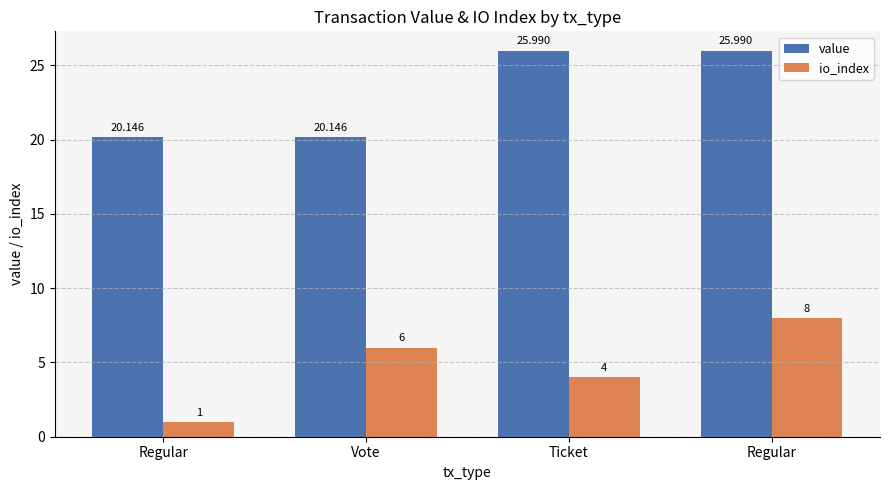

True or false: io_index has a value of 1.0 at Regular.

True